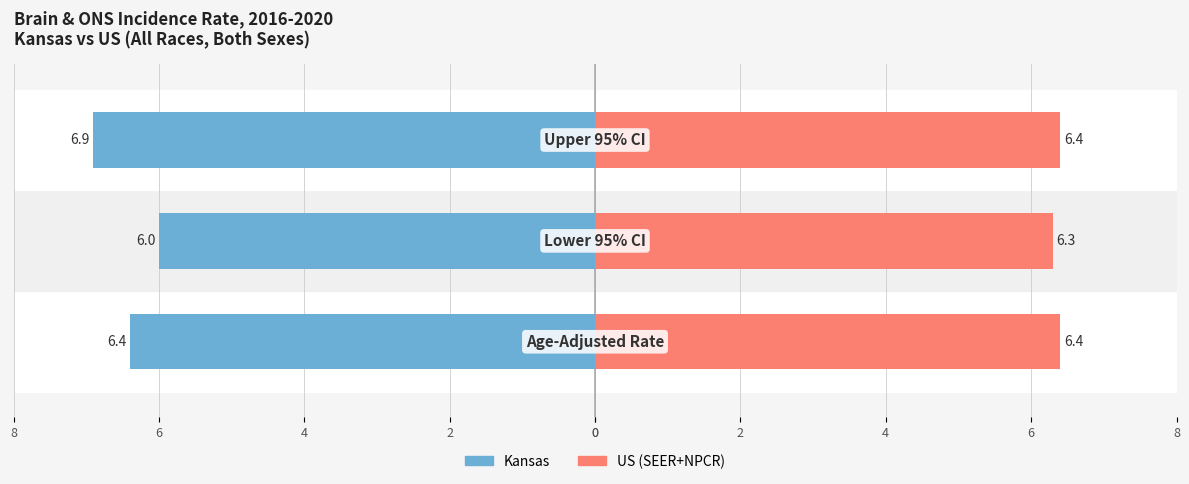

Is it true that Kansas equals -6.4 at 0?

True